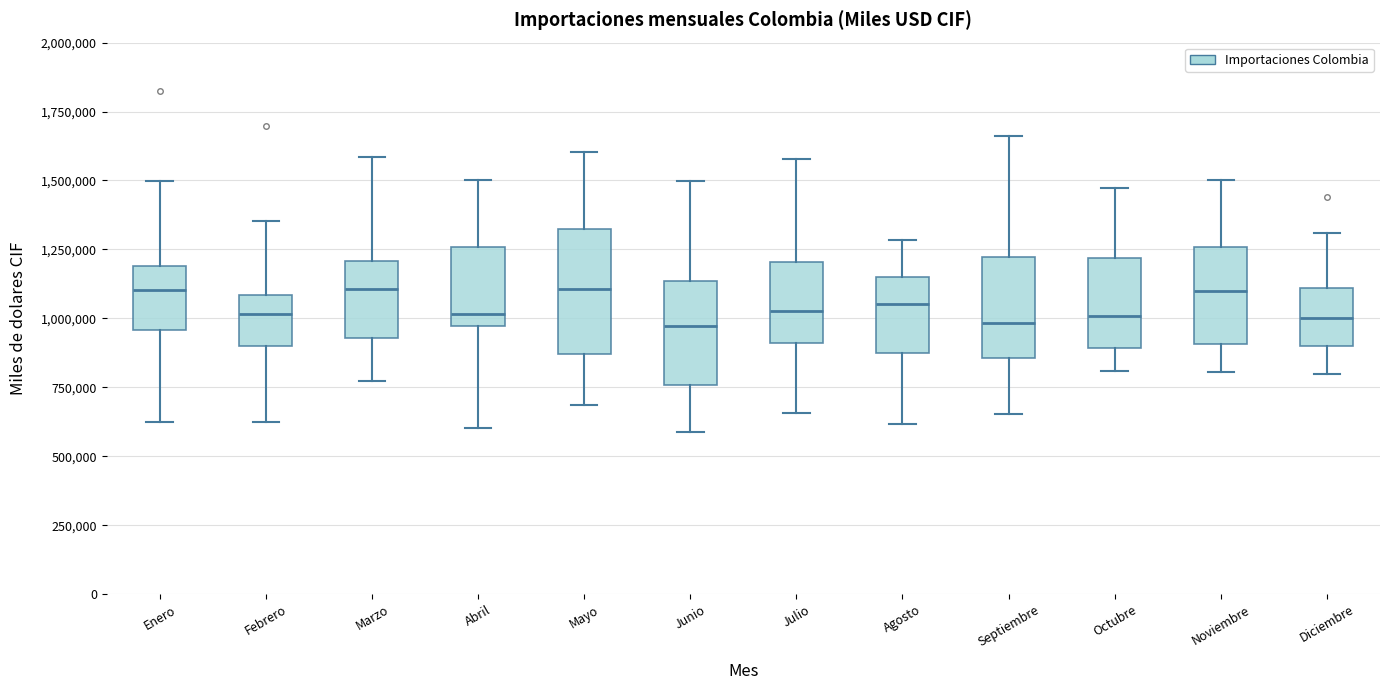

Reading left to right, read every box against the y-axis: the position of its median line, the range the box covers, and the ends of its whiskers. The values are not printed on the chart, so give them approximately, as read against the axis.

Enero: median 1100000, box 950000 to 1200000, whiskers 600000 to 1500000
Febrero: median 1000000, box 900000 to 1100000, whiskers 600000 to 1350000
Marzo: median 1100000, box 950000 to 1200000, whiskers 750000 to 1600000
Abril: median 1000000, box 950000 to 1250000, whiskers 600000 to 1500000
Mayo: median 1100000, box 850000 to 1300000, whiskers 700000 to 1600000
Junio: median 950000, box 750000 to 1150000, whiskers 600000 to 1500000
Julio: median 1050000, box 900000 to 1200000, whiskers 650000 to 1600000
Agosto: median 1050000, box 850000 to 1150000, whiskers 600000 to 1300000
Septiembre: median 1000000, box 850000 to 1200000, whiskers 650000 to 1650000
Octubre: median 1000000, box 900000 to 1200000, whiskers 800000 to 1450000
Noviembre: median 1100000, box 900000 to 1250000, whiskers 800000 to 1500000
Diciembre: median 1000000, box 900000 to 1100000, whiskers 800000 to 1300000